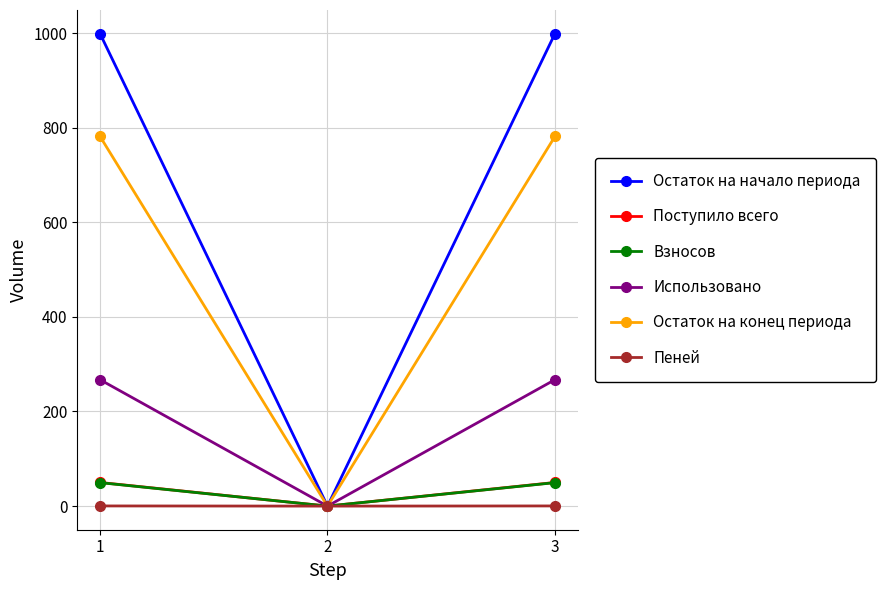

At how many categories does at least one series exceed 774?

2